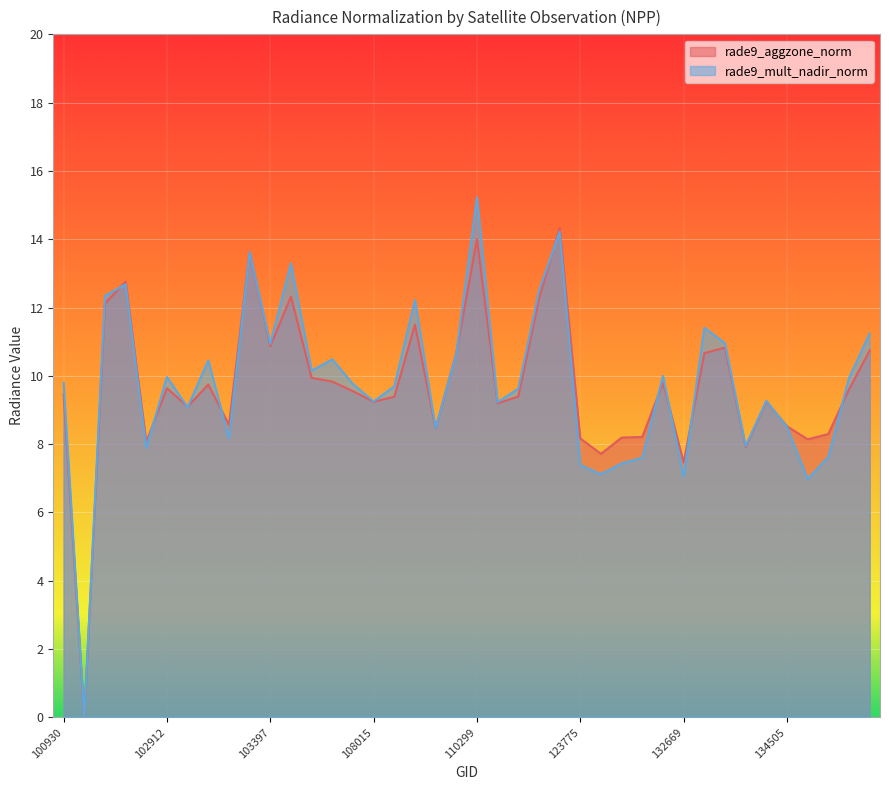

Reading left to right, extract all data points from this chart.

rade9_aggzone_norm: 100930=9.5	102421=0.0	102551=12.1	102671=12.8	102792=8.1	102912=9.6	102920=9.1	103032=9.7	103040=8.6	103279=13.6	103397=10.9	103761=12.3	104112=9.9	104236=9.8	104355=9.6	108015=9.2	108715=9.4	109780=11.5	109954=8.5	110127=10.7	110299=14.0	115378=9.2	115500=9.4	122178=12.3	122346=14.3	123775=8.2	131768=7.7	131947=8.2	131961=8.2	132136=9.8	132669=7.5	133040=10.7	133223=10.8	133405=7.9	133585=9.2	134505=8.5	134700=8.1	137905=8.3	137916=9.6	138105=10.7
rade9_mult_nadir_norm: 100930=9.8	102421=0.0	102551=12.3	102671=12.7	102792=7.9	102912=10.0	102920=9.1	103032=10.5	103040=8.2	103279=13.6	103397=10.9	103761=13.3	104112=10.2	104236=10.5	104355=9.8	108015=9.2	108715=9.7	109780=12.2	109954=8.5	110127=10.6	110299=15.2	115378=9.2	115500=9.6	122178=12.5	122346=14.2	123775=7.4	131768=7.1	131947=7.4	131961=7.6	132136=10.0	132669=7.0	133040=11.4	133223=11.0	133405=7.9	133585=9.3	134505=8.5	134700=7.0	137905=7.6	137916=9.9	138105=11.2